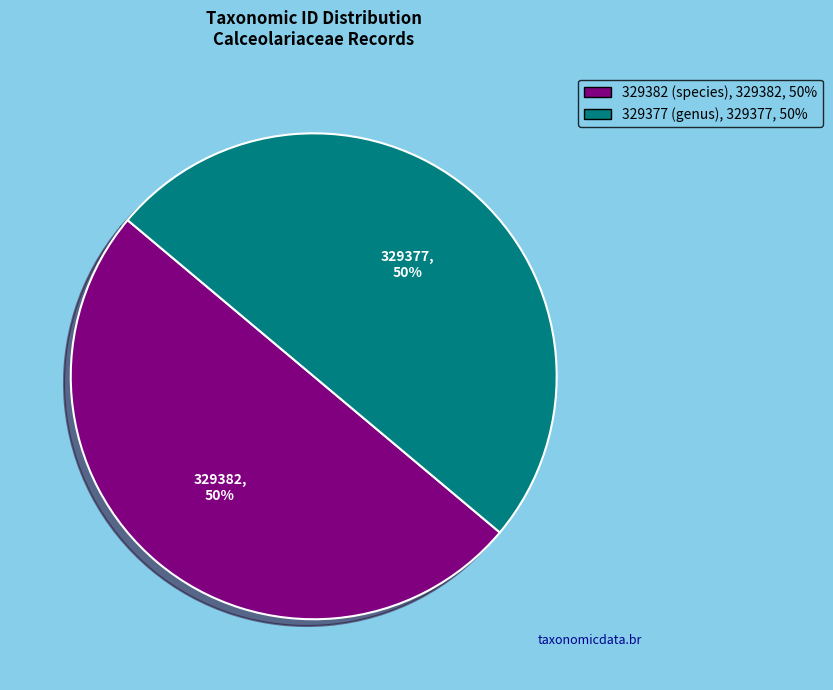

How many slices are in this pie chart?

2